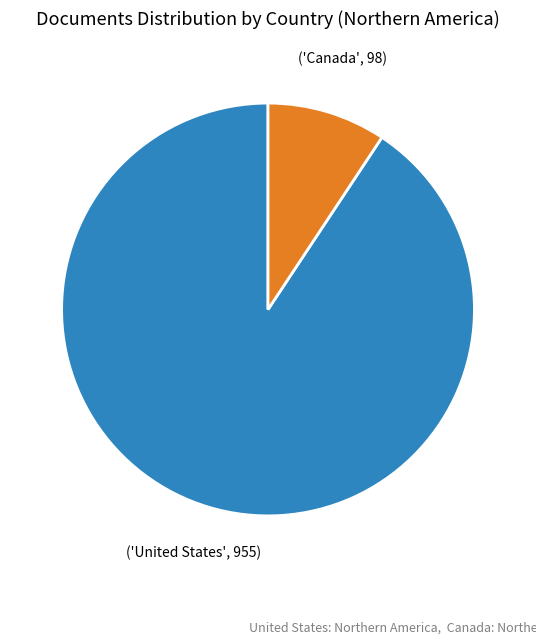

Is there any slice that represents more than half of the pie?

Yes